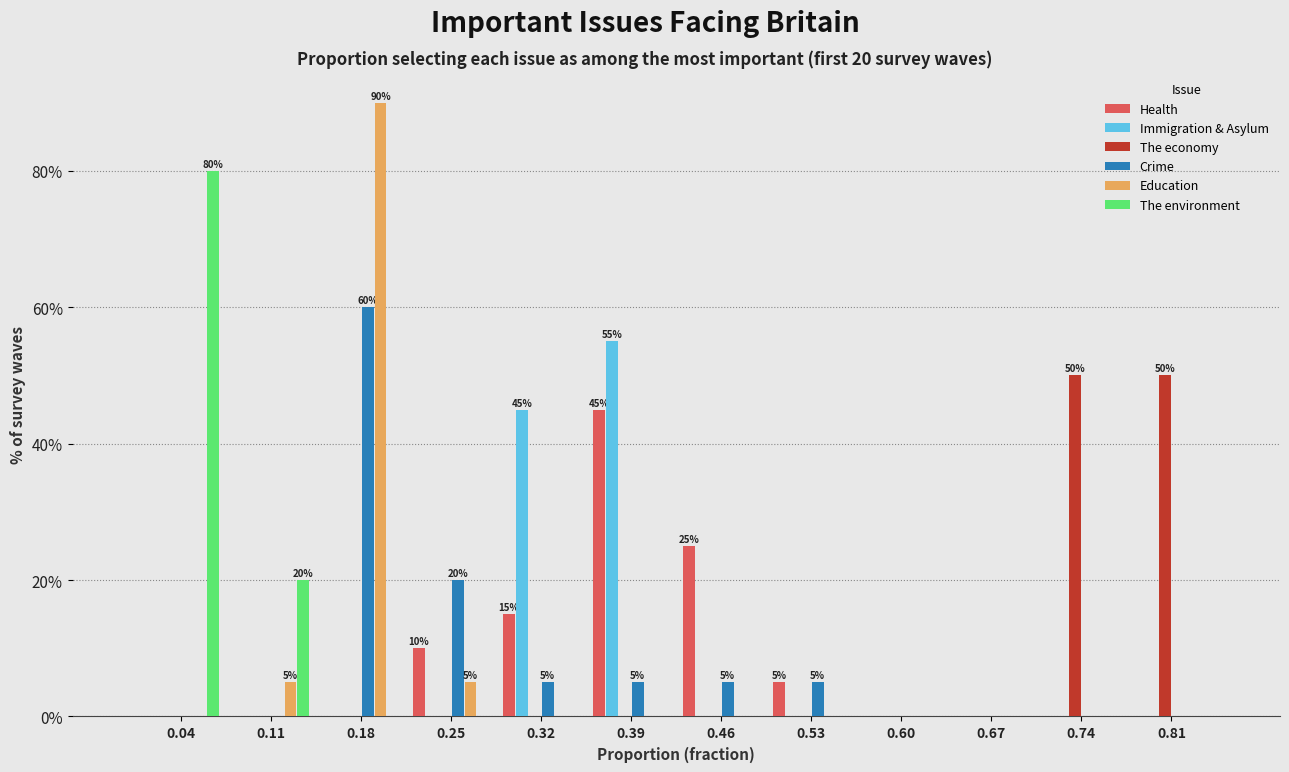

In the Crime series, which range on the x-axis has the tallest bar?

0.14 to 0.21